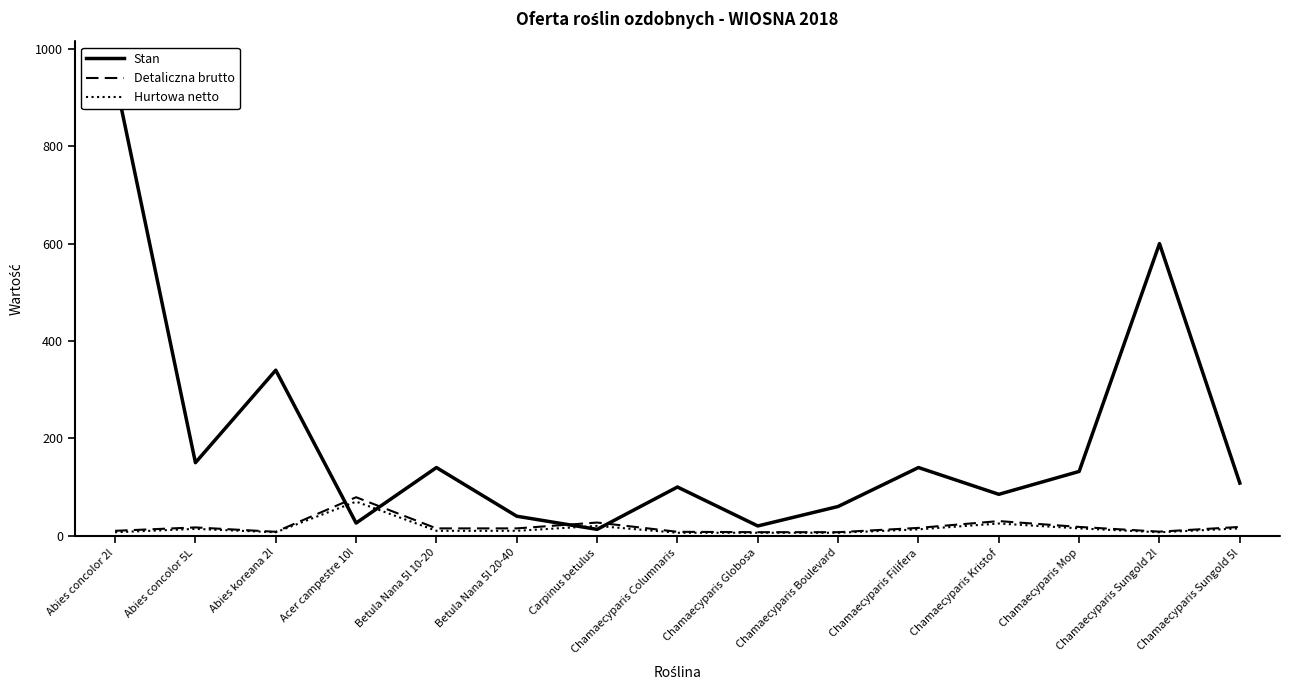

Is it true that Detaliczna brutto equals 2.3 at Abies koreana 2l?

False